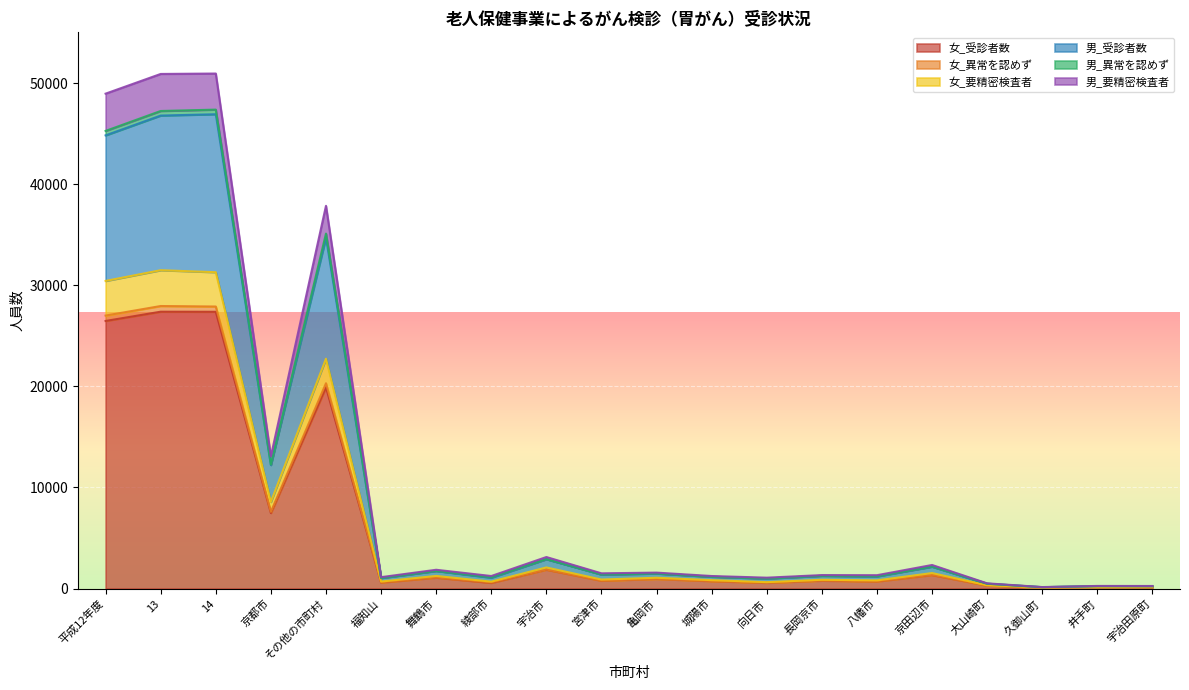

Where is the first local maximum for 男_異常を認めず?

14